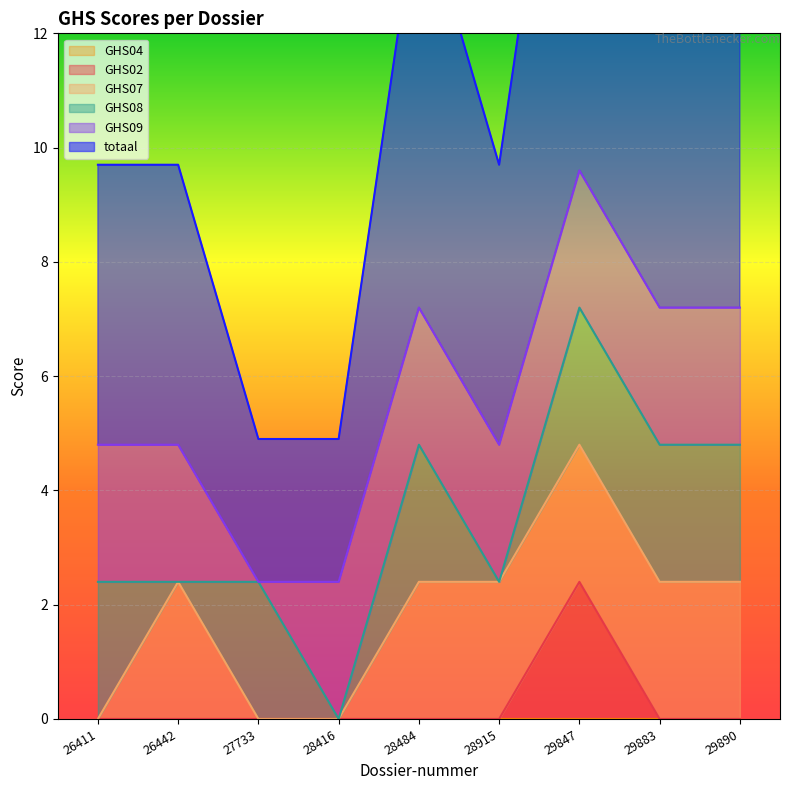

Which category has the highest value in the totaal series?

29847